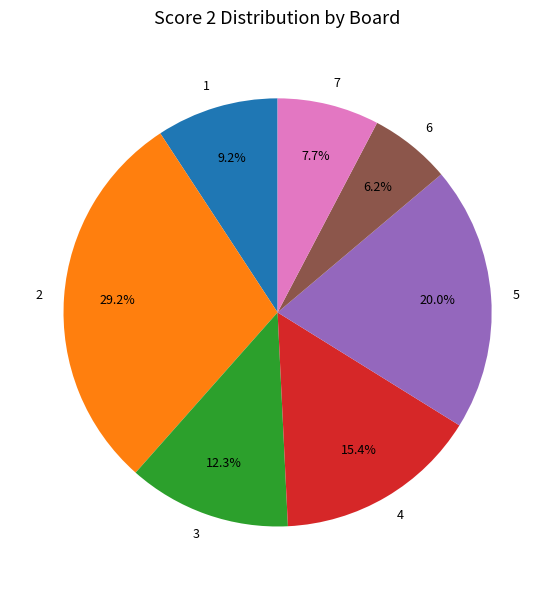

The 5 slice represents 20% of the pie. True or false?

True